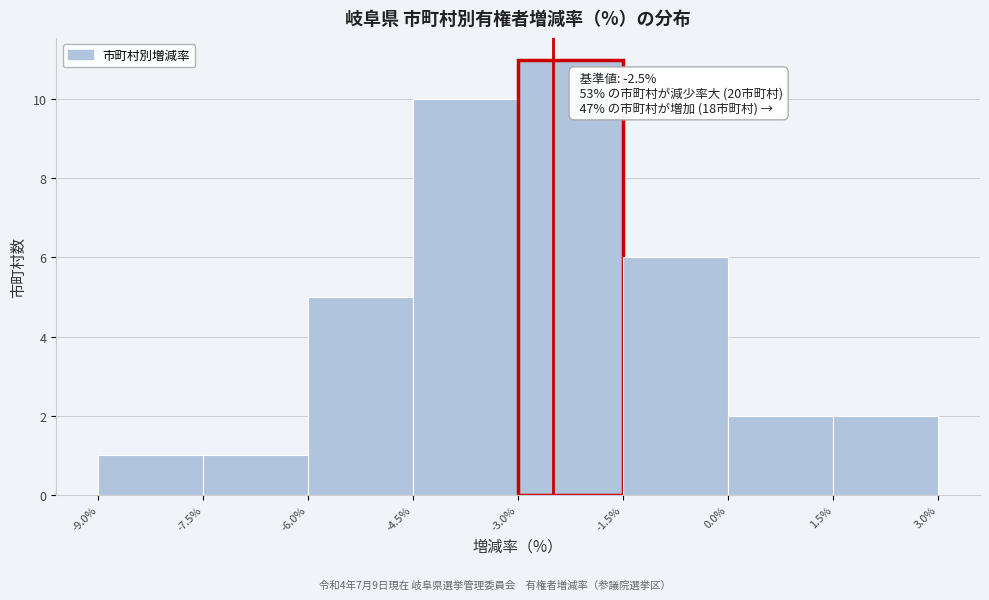

Over which range of the x-axis is the bar tallest?

-3.0% to -1.5%